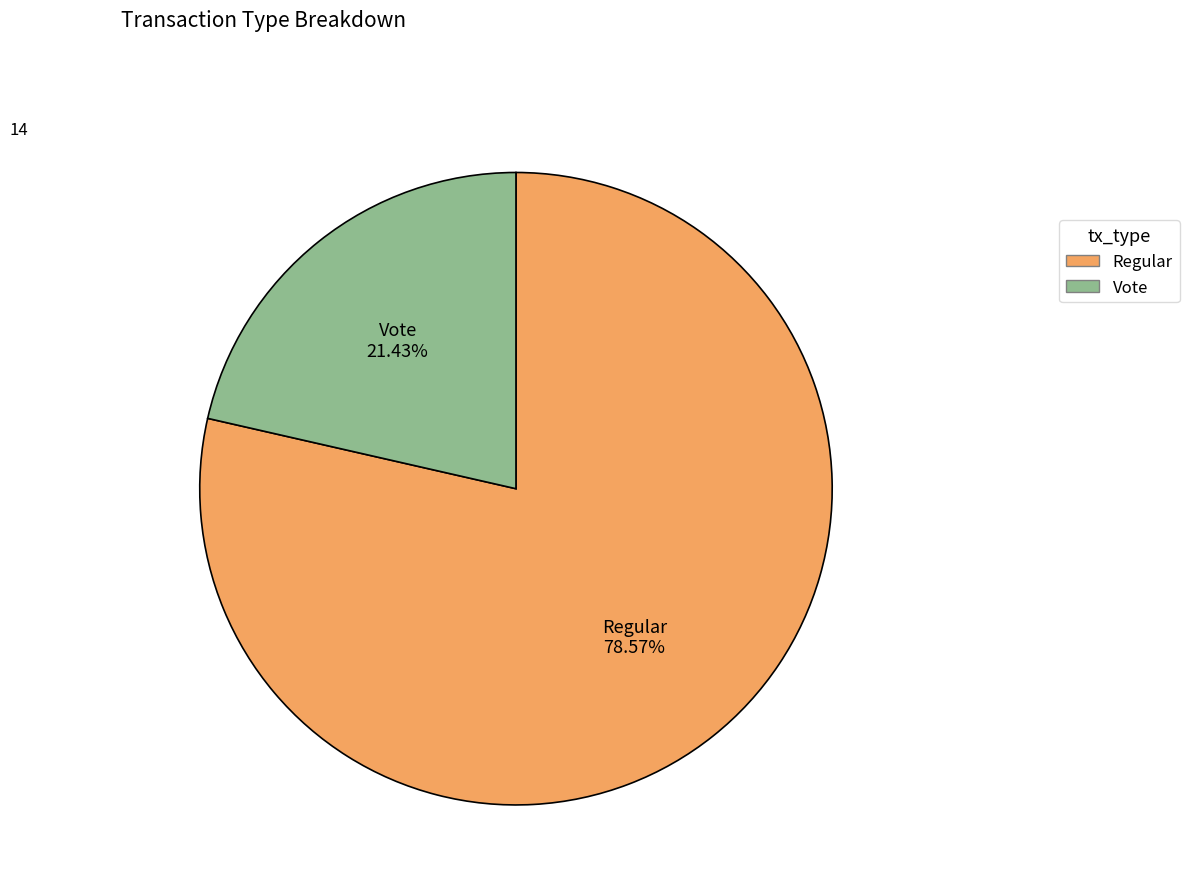

What percentage do Regular and Vote together represent?

100.0%